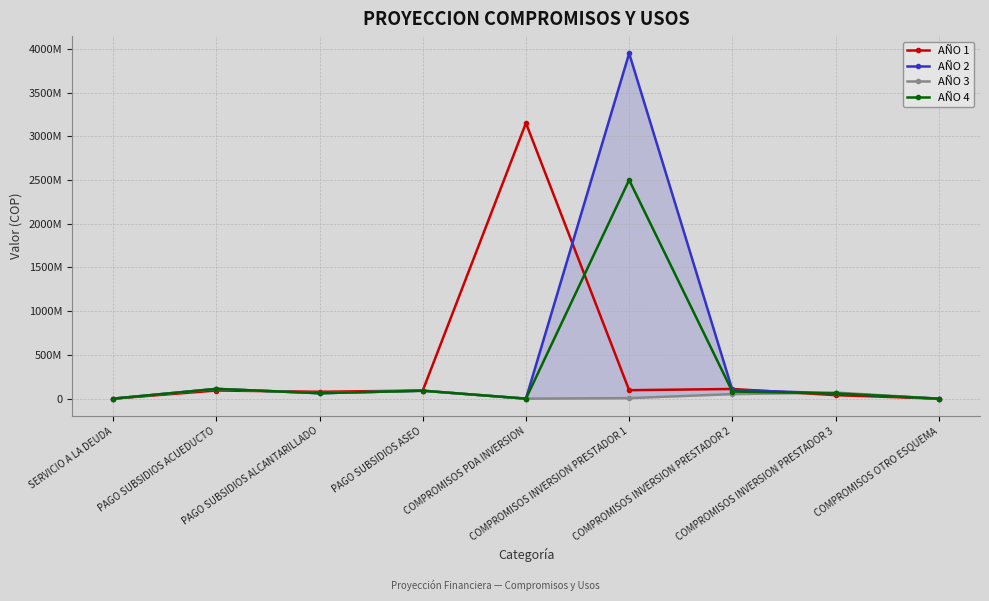

Does the chart have visible grid lines?

Yes